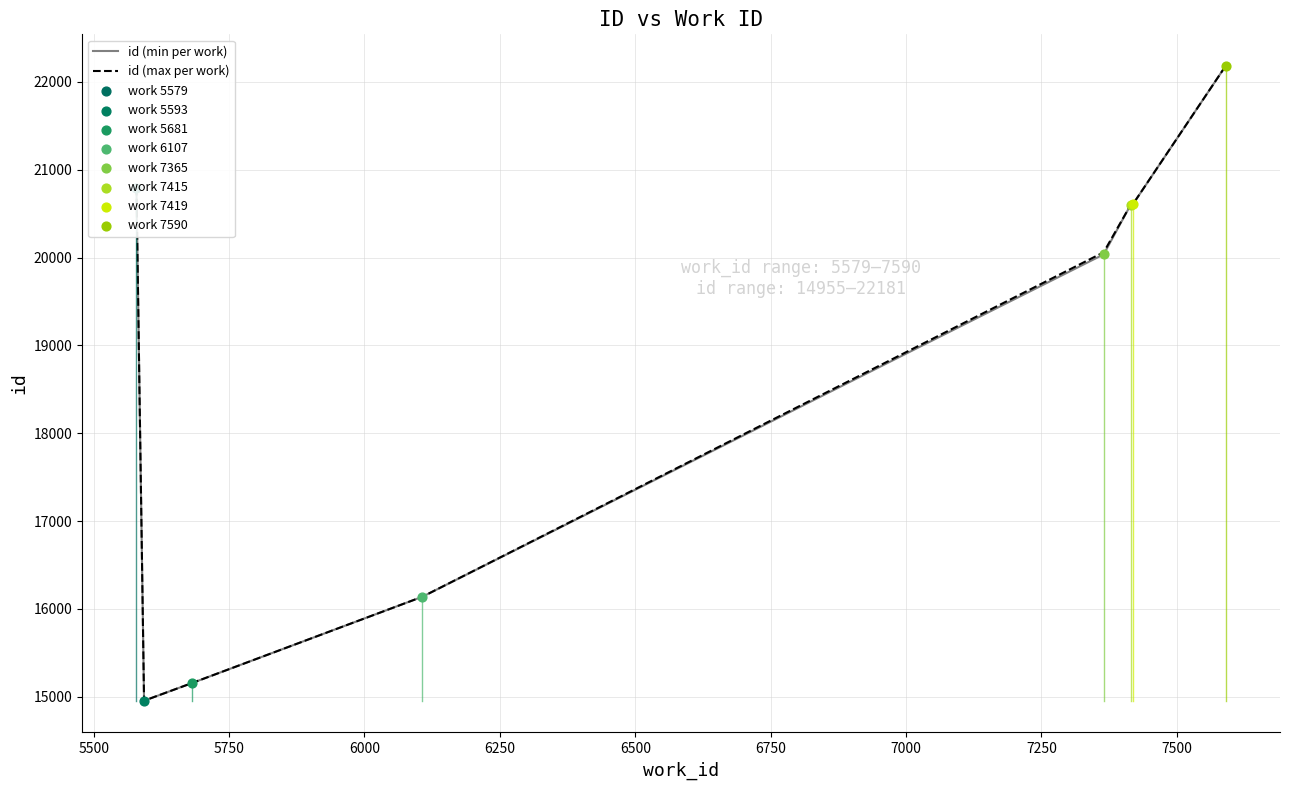

At how many categories does at least one series exceed 21745?

1